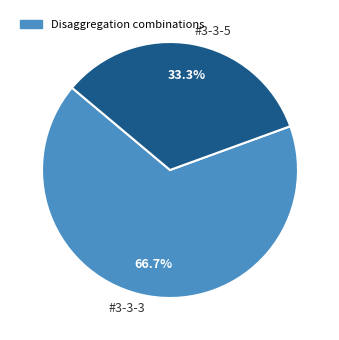

Is it true that #3-3-5 is 23% of the pie?

False